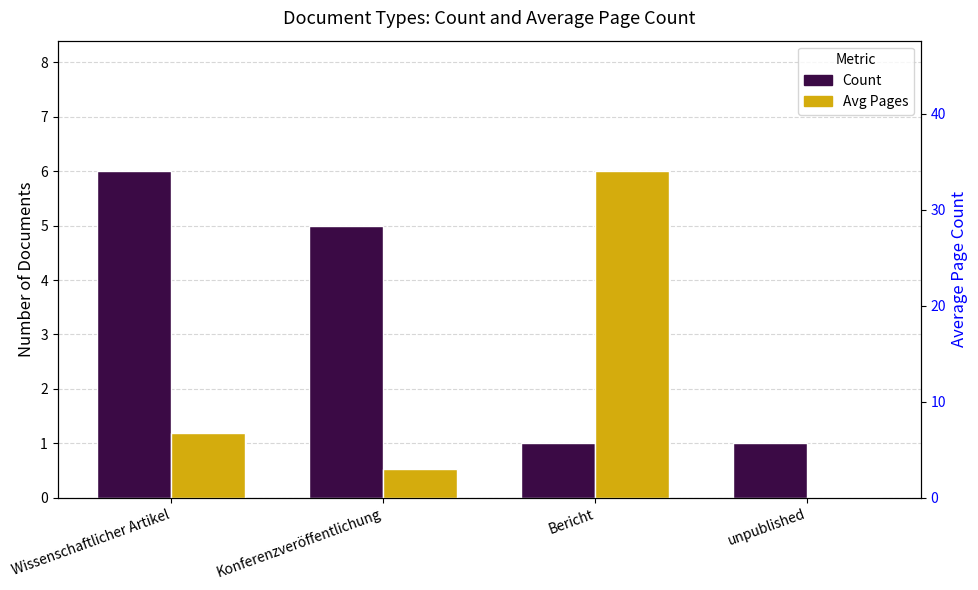

Reading left to right, transcribe all the data shown in this chart.

Count: Wissenschaftlicher Artikel=6.0	Konferenzveröffentlichung=5.0	Bericht=1.0	unpublished=1.0
Avg Pages: Wissenschaftlicher Artikel=6.7	Konferenzveröffentlichung=3.0	Bericht=34.0	unpublished=0.0